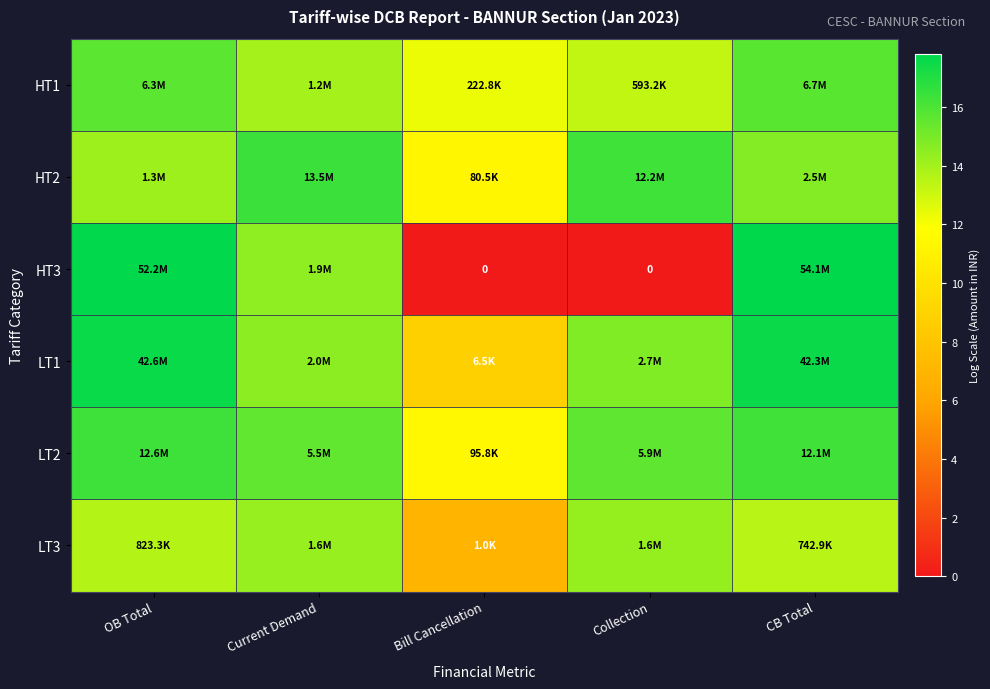

Count the number of categories in the chart.

5